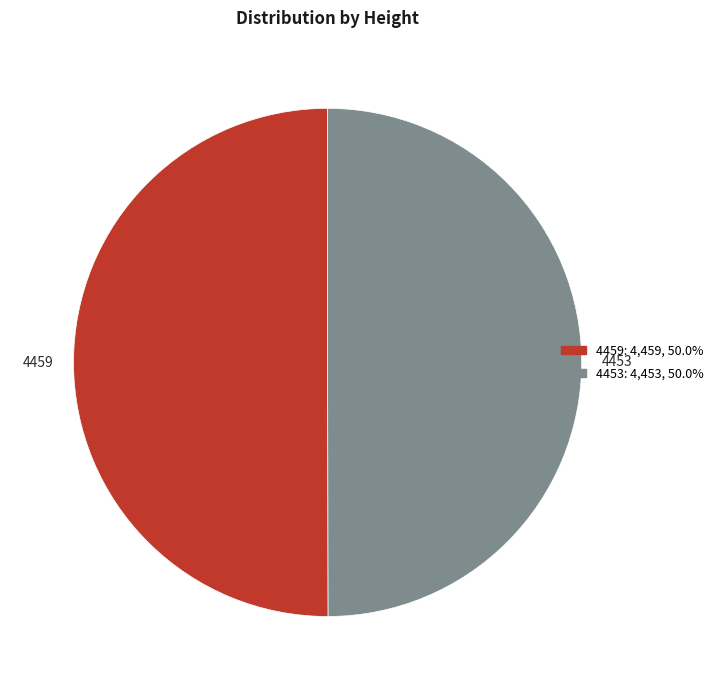

True or false: 4453 accounts for 50% of the total.

True